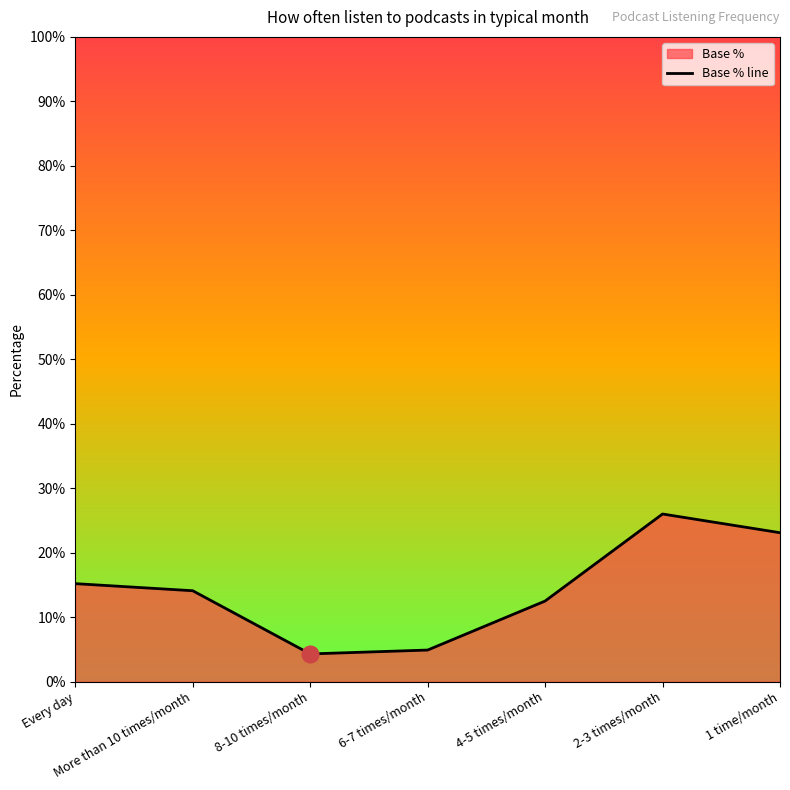

What is the label of the 1st point from the left?

Every day